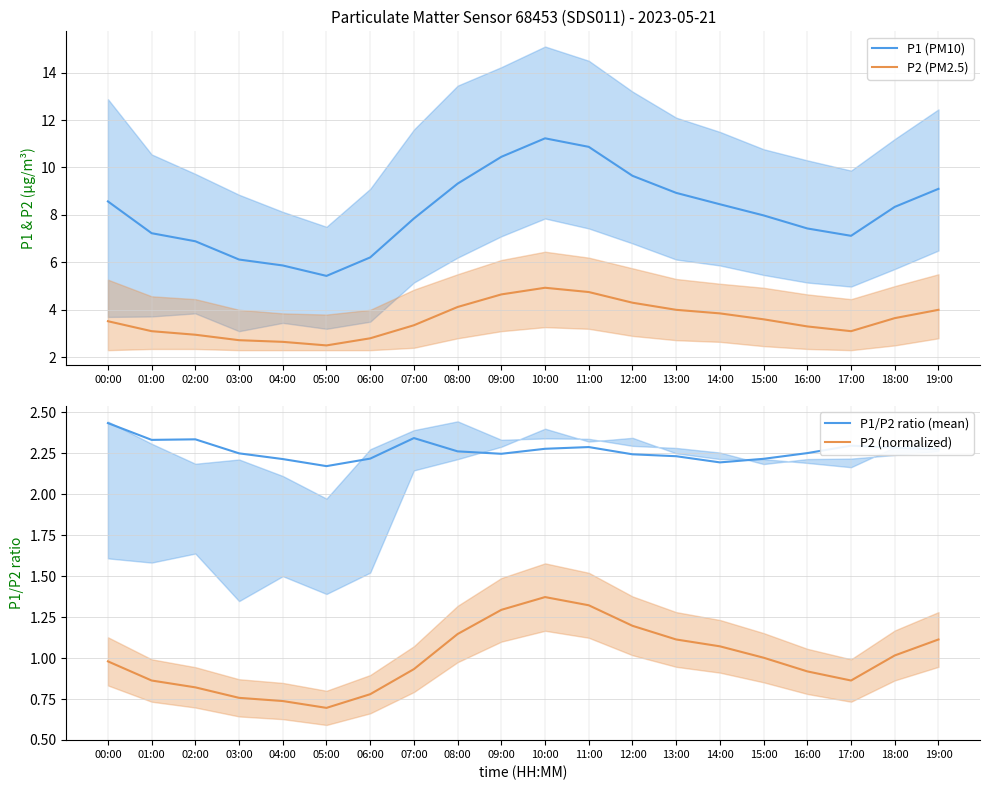

Which series changed the most between 00:00 and 18:00?

P1 (PM10)